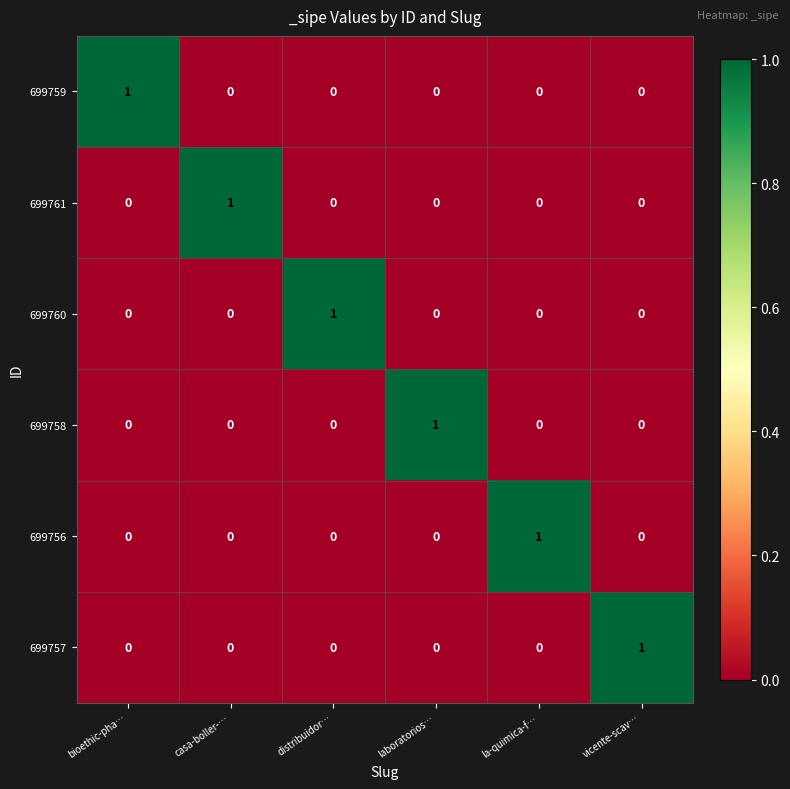

At how many categories does at least one series exceed 0?

6